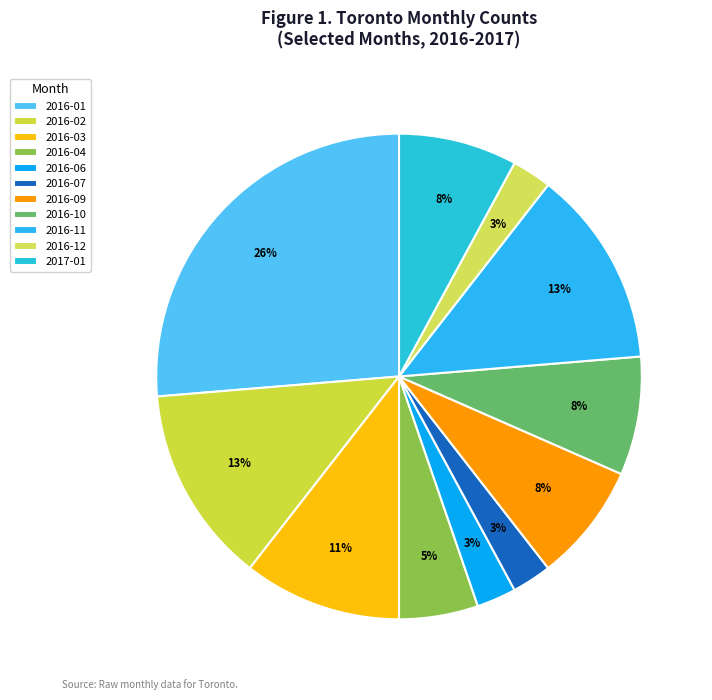

Which has a higher value, 2016-01 or 2016-12?

2016-01